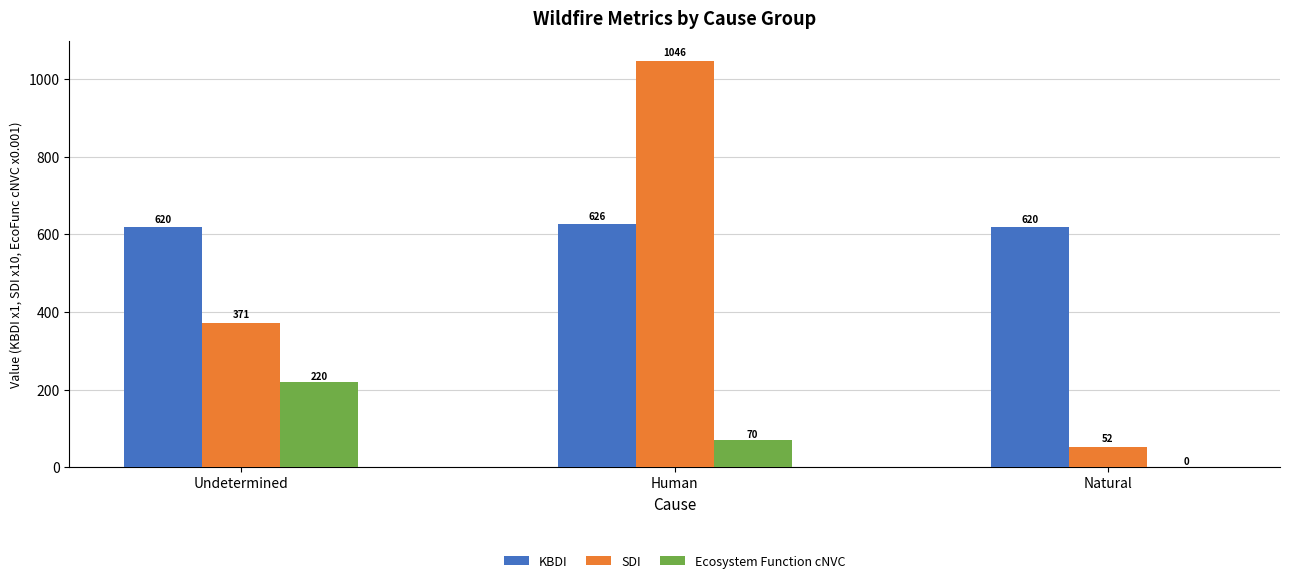

The value of SDI at Undetermined is 201.5. True or false?

False